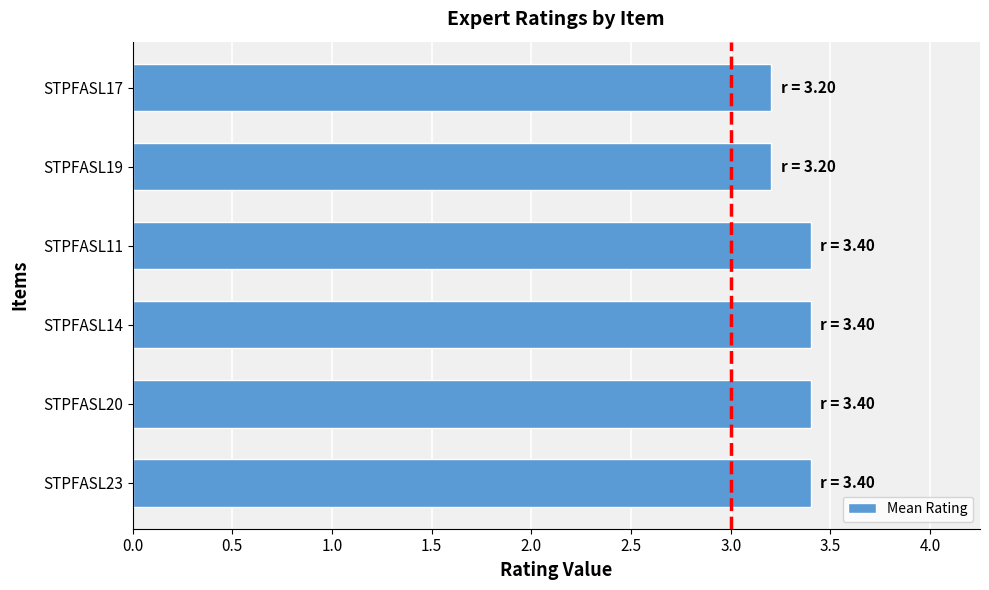

What is the sum of all values?

20.0